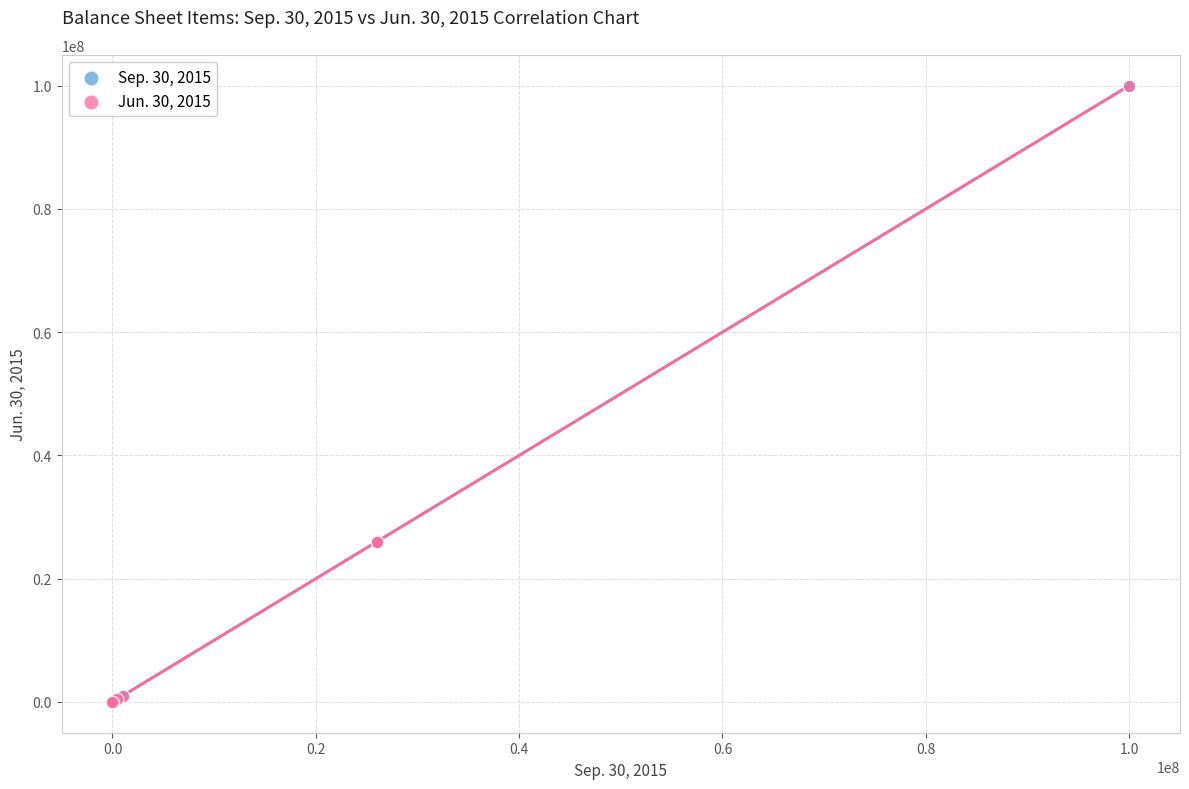

What are all the series names shown in the legend?

Sep. 30, 2015, Jun. 30, 2015